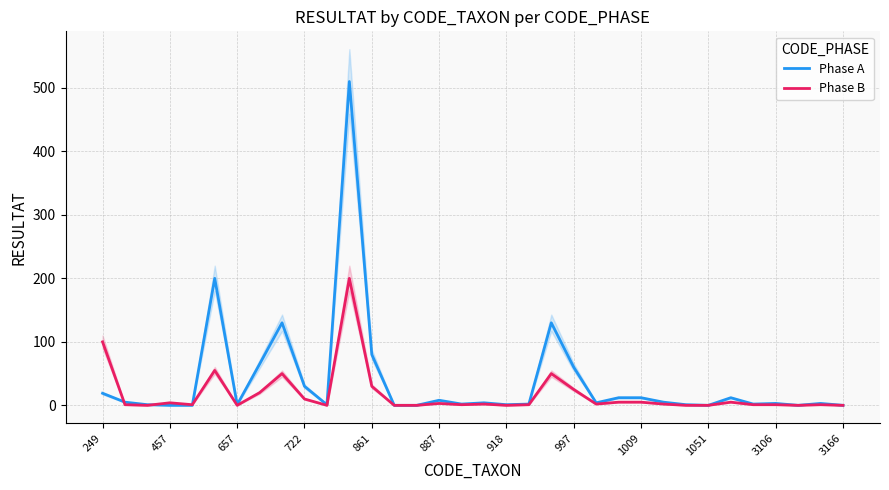

Is it true that Phase A equals 39 at 997?

False